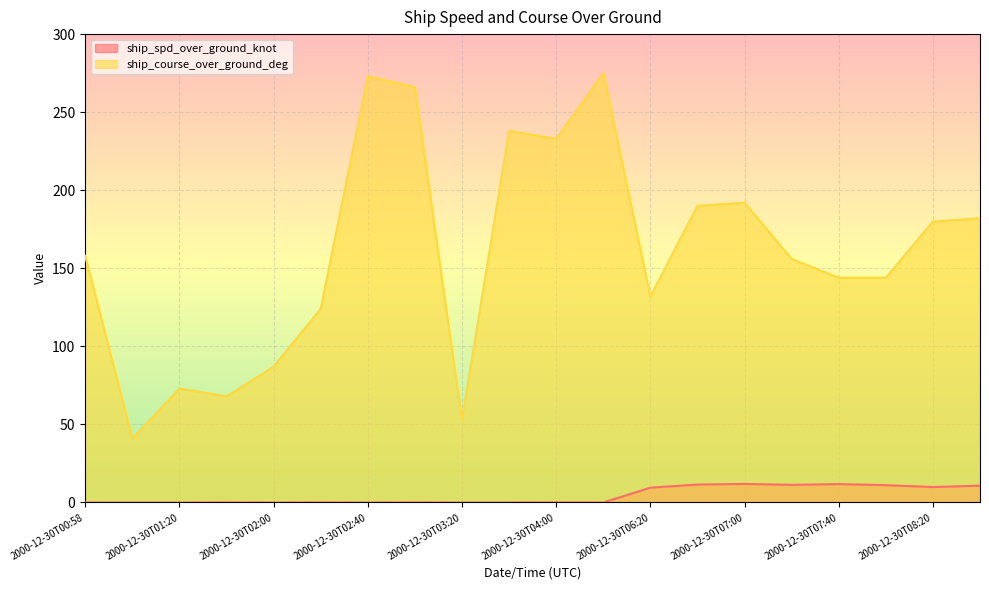

At which category does ship_course_over_ground_deg reach its first local valley?

2000-12-30T01:00